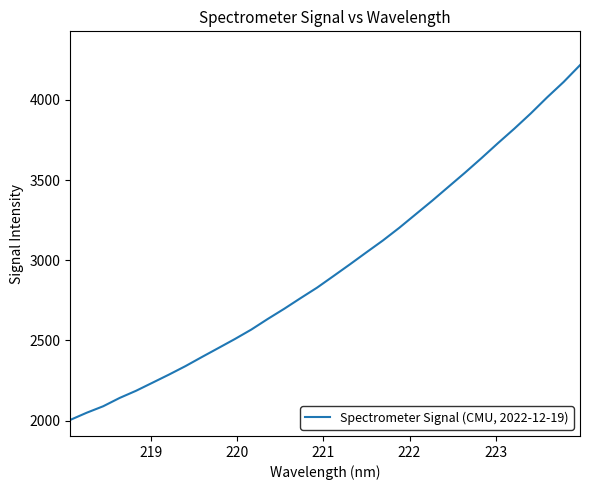

Is this an area chart (filled region under the line)?

No